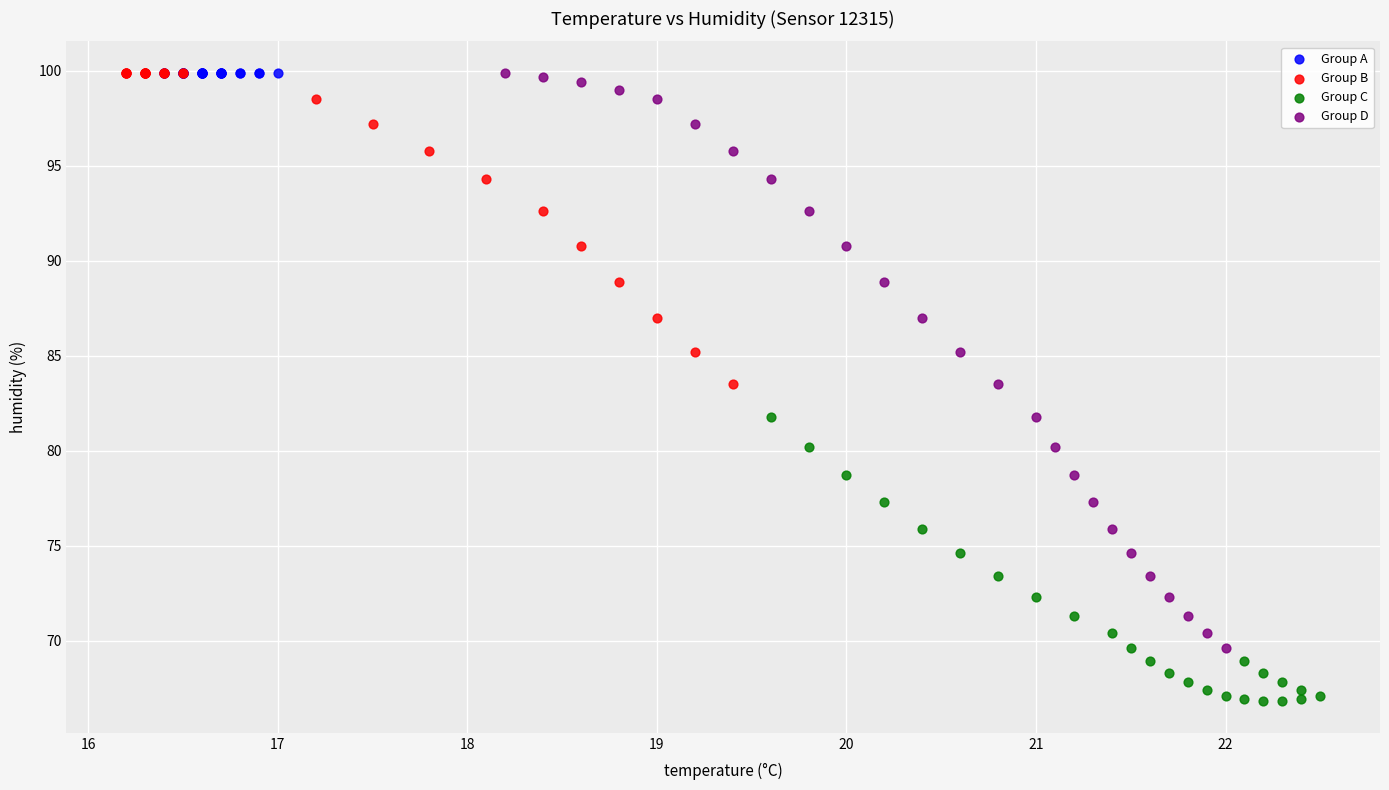

What are all the series names shown in the legend?

Group A, Group B, Group C, Group D